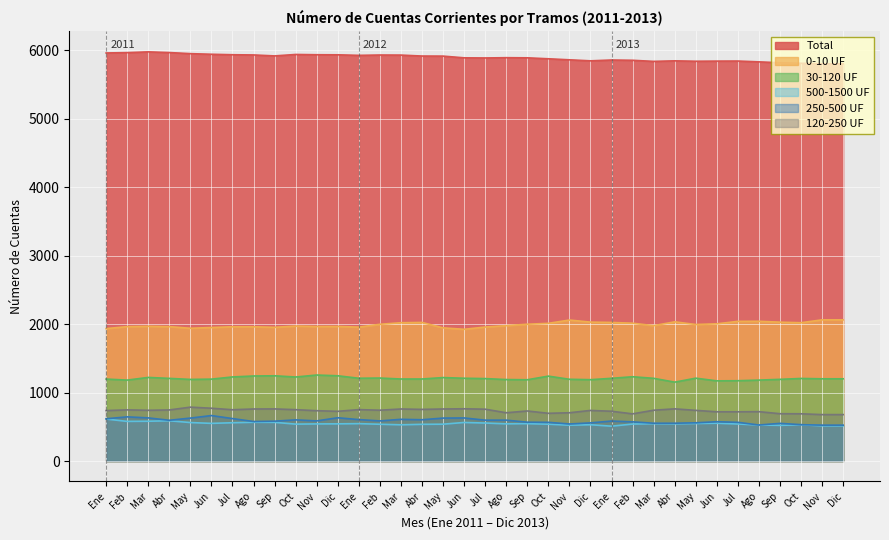

List the labels in order of 250-500 UF value, smallest first.

Nov, Dic, Ago, Oct, Nov, Sep, Mar, Abr, Dic, May, Oct, Jul, Sep, Feb, Jun, Ago, Sep, Ene, Nov, Feb, Abr, Jul, Ago, Oct, Abr, Ene, Mar, Ene, Jul, May, May, Jun, Mar, Dic, Feb, Jun